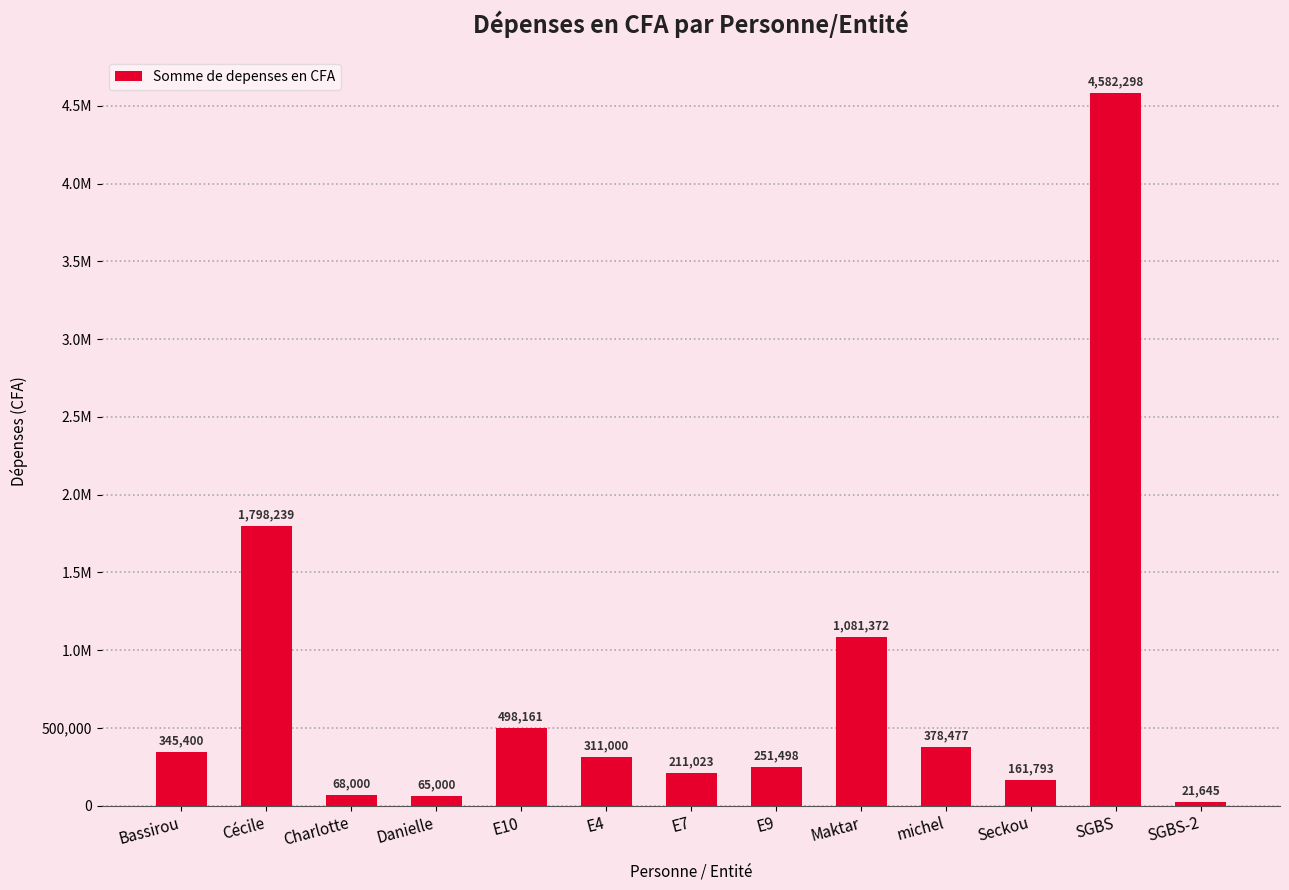

List the labels in order of value, largest first.

SGBS, Cécile, Maktar, E10, michel, Bassirou, E4, E9, E7, Seckou, Charlotte, Danielle, SGBS-2